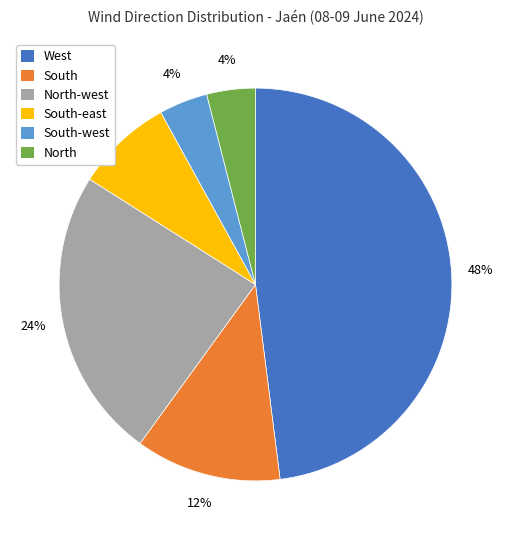

Does any single category account for the majority?

No